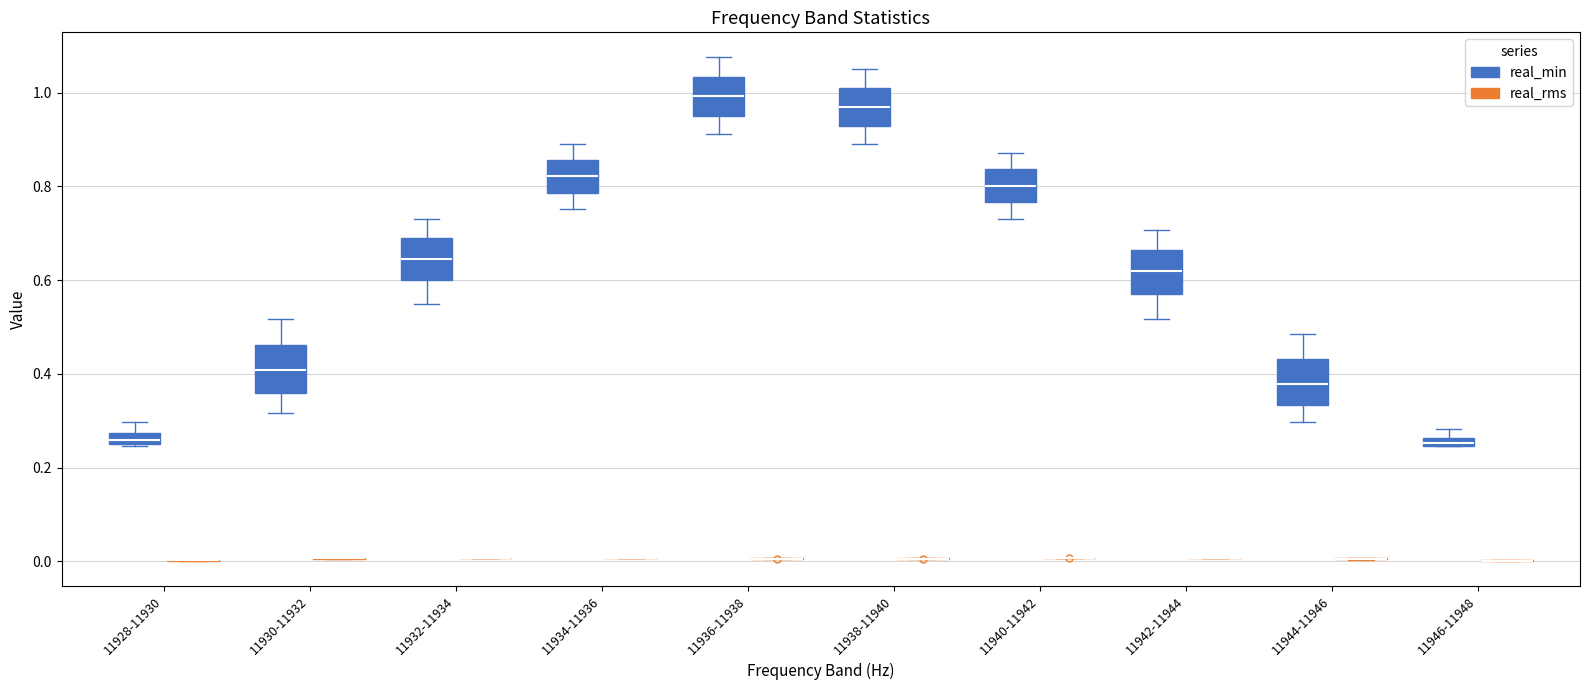

Where is the lower edge of the box for 11936-11938 (real_min) on the y-axis? The values are not printed on the chart, so give them approximately, as read against the axis.

0.96